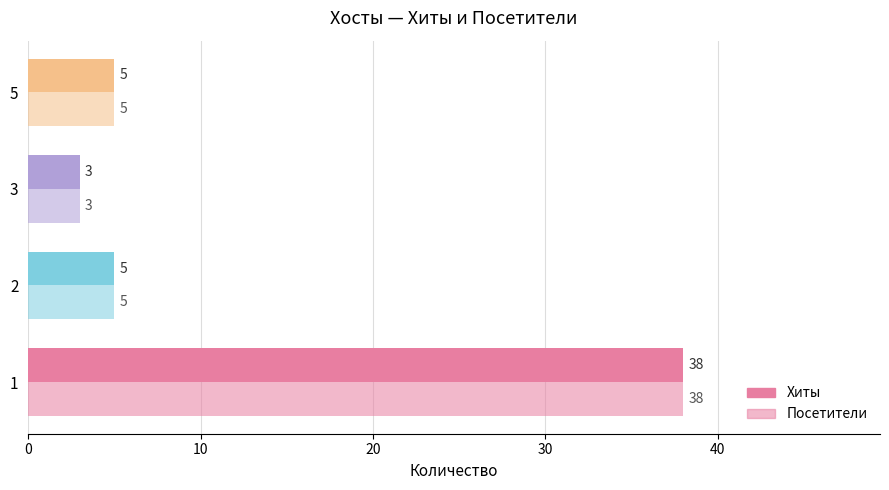

Count the number of data series in this chart.

2